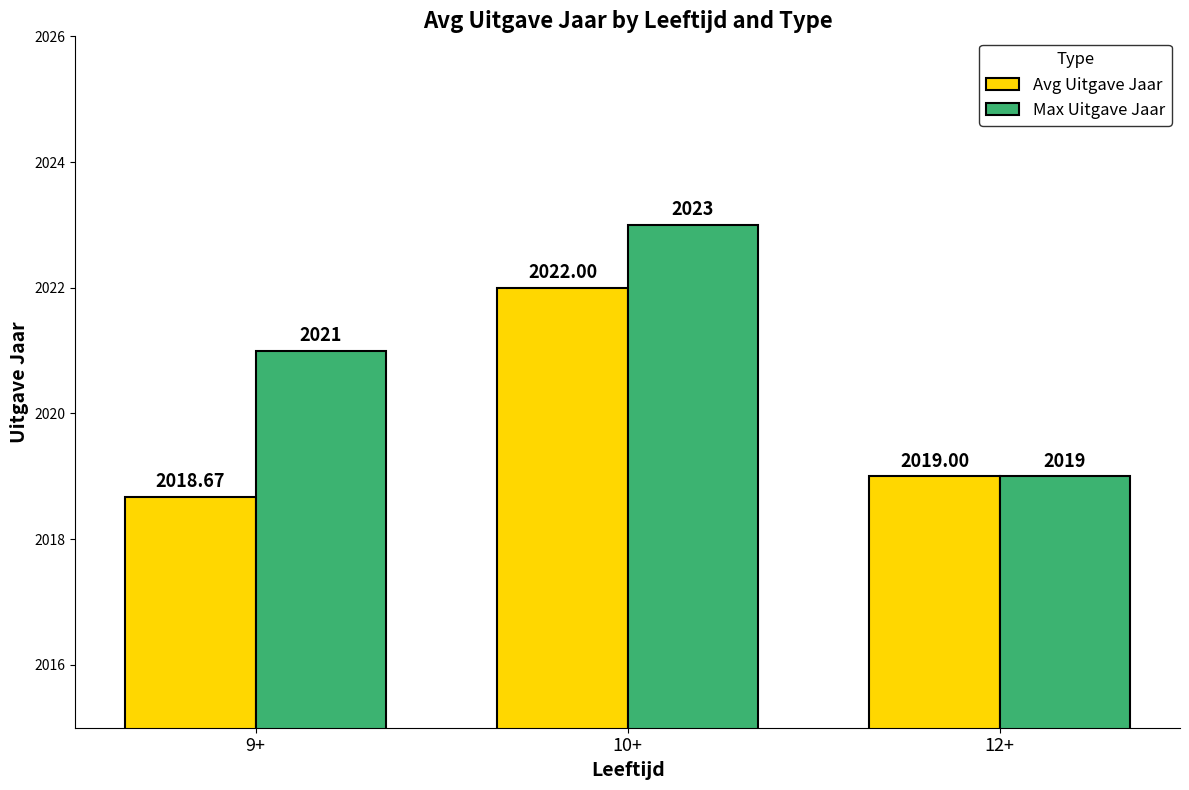

What position from the left is 9+?

1